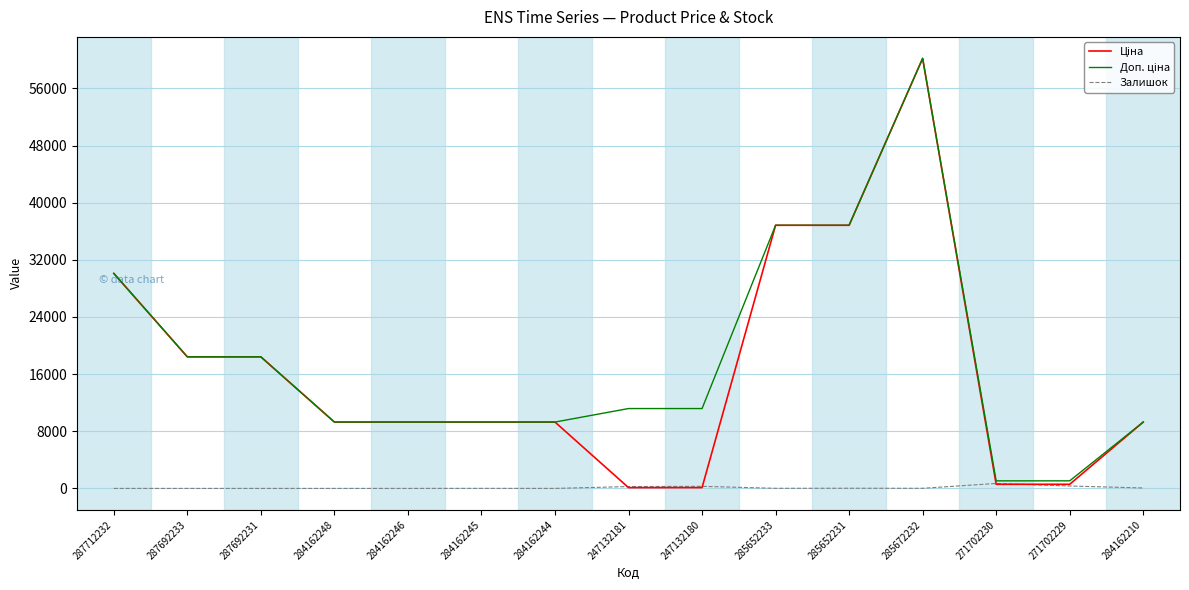

What is the average value of the Залишок series?

113.6